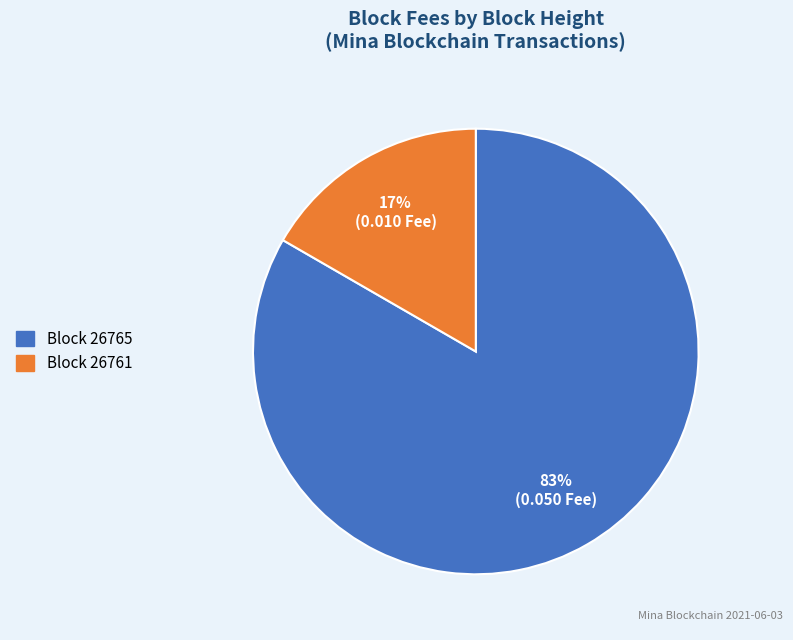

To the nearest percent, what is the average slice percentage?

50%